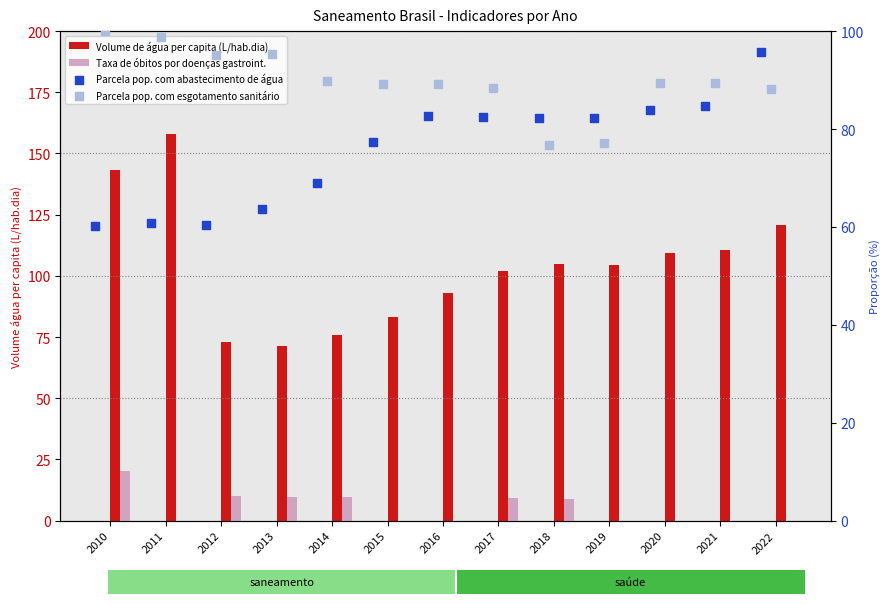

Which series contains the highest Y value?

Volume de água per capita (L/hab.dia)